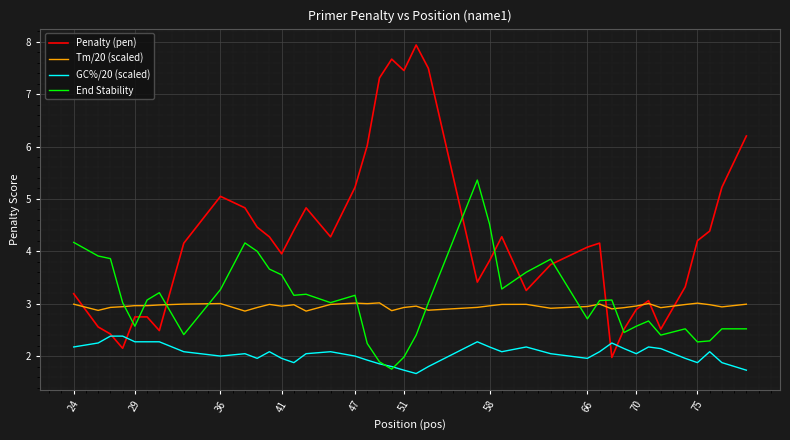

List the series in order of their peak value, lowest first.

GC%/20 (scaled), Tm/20 (scaled), End Stability, Penalty (pen)